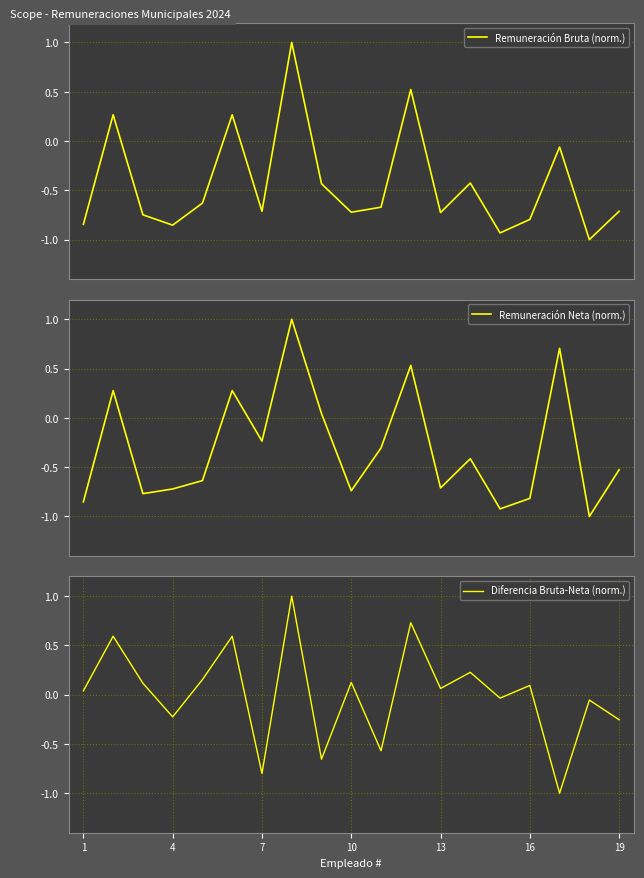

What is the lowest value of the Diferencia Bruta-Neta (norm.) series?

-1.0